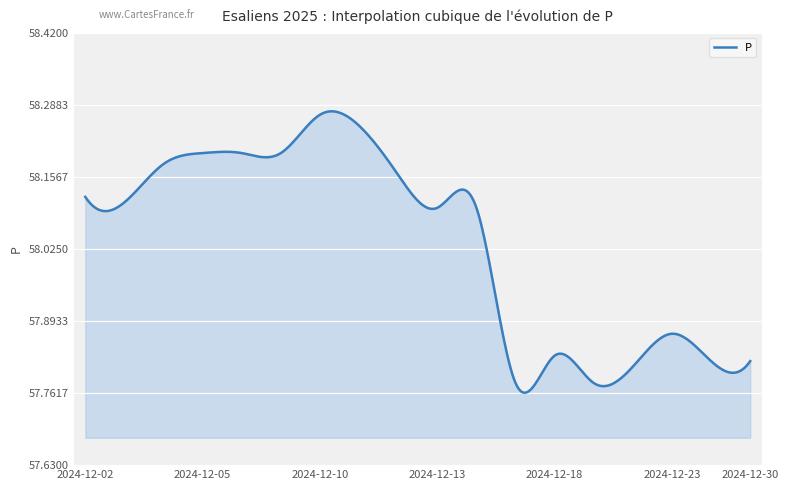

What is the difference between the maximum and minimum values?

0.5